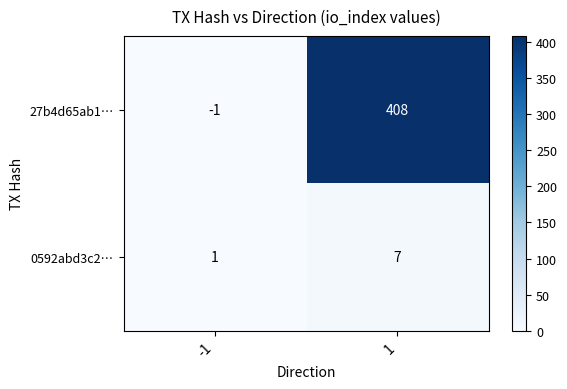

Read the 27b4d65ab1… value at 1, to the nearest 5.

410